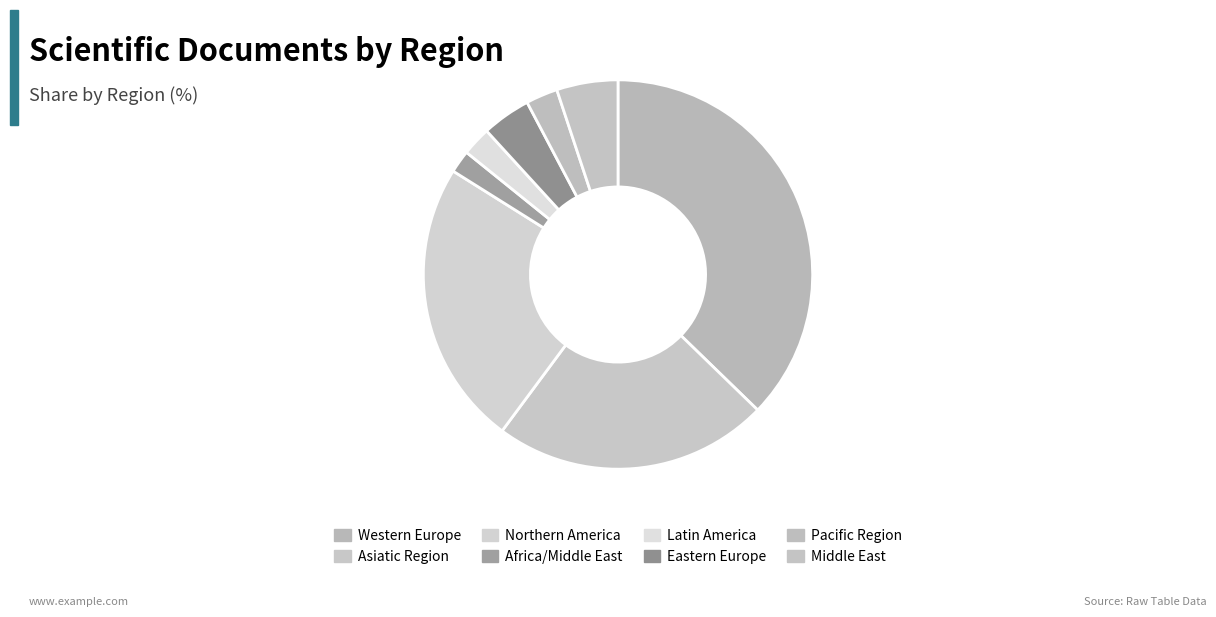

Does Northern America account for over 50% of the chart?

No